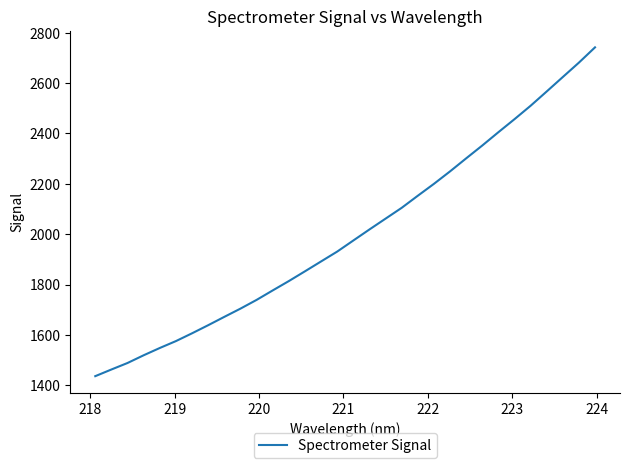

What is the difference between the maximum and minimum values?

1305.4